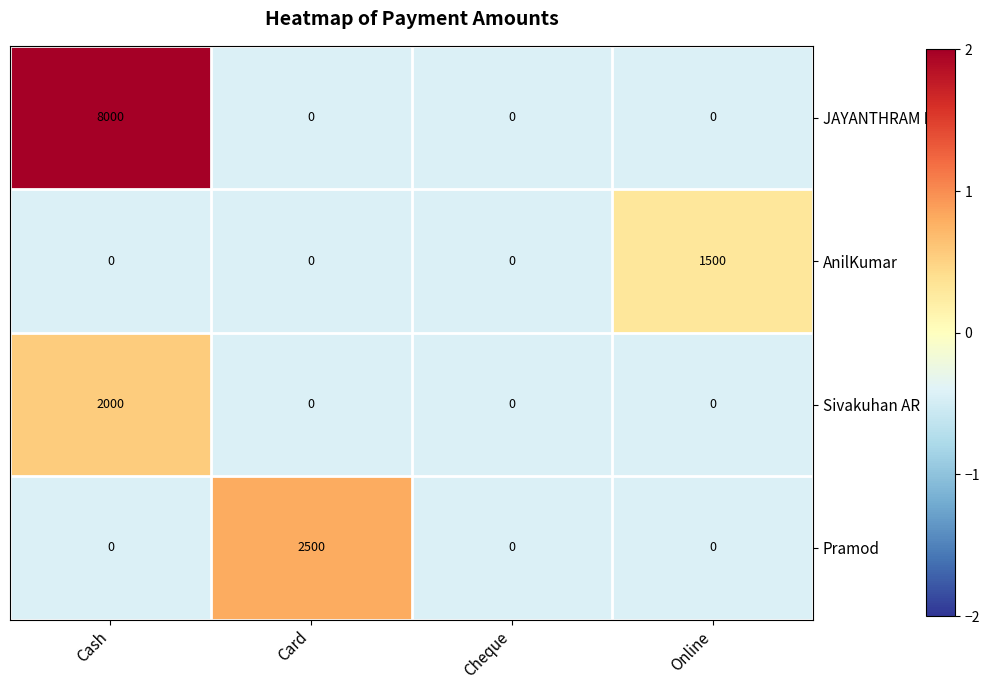

At which category is the sum across all series the highest?

Cash